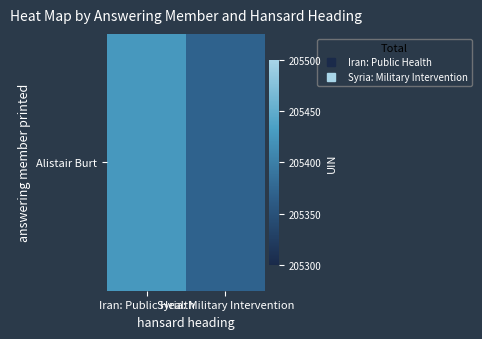

What is the average value?

205399